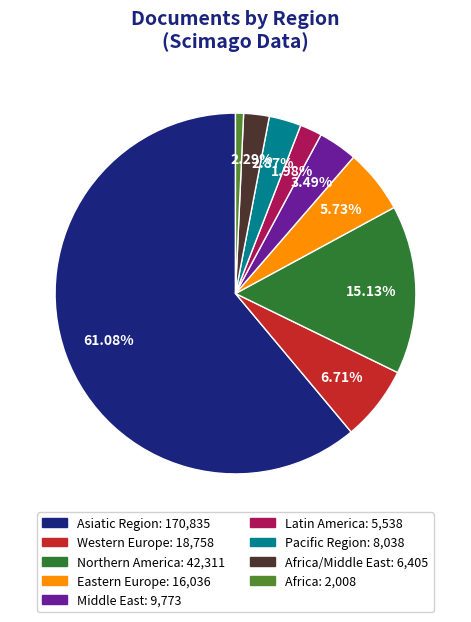

How many slices are in this pie chart?

9